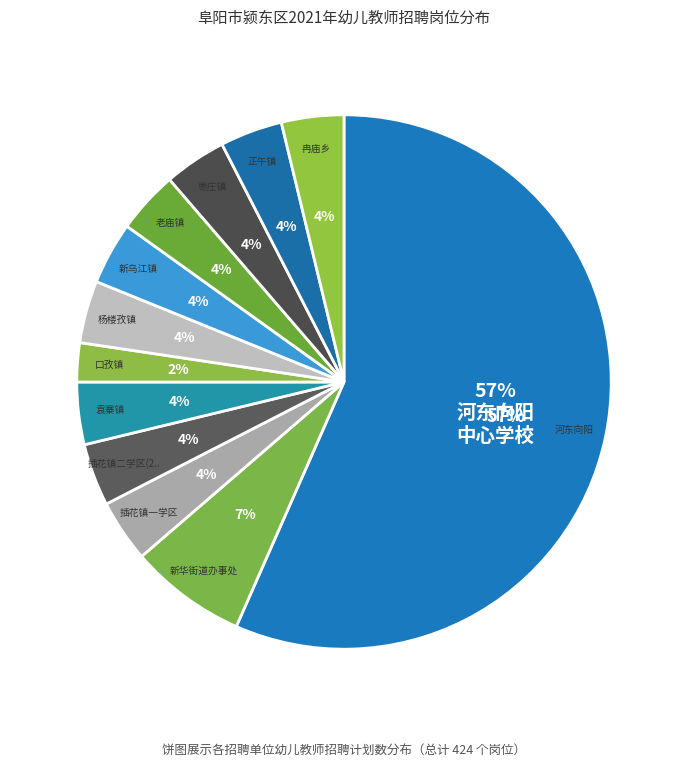

To the nearest percent, what portion does 颍东区杨楼孜镇中心学校 represent?

4%